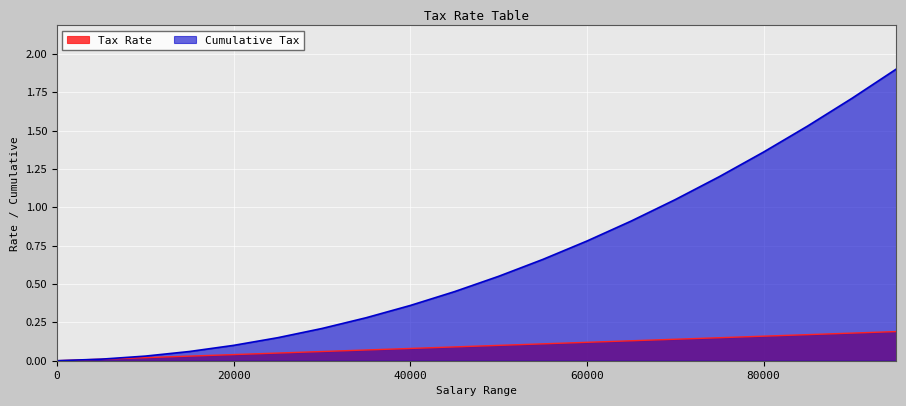

What is the sum of the Tax Rate values at 90000 and 35000?

0.2